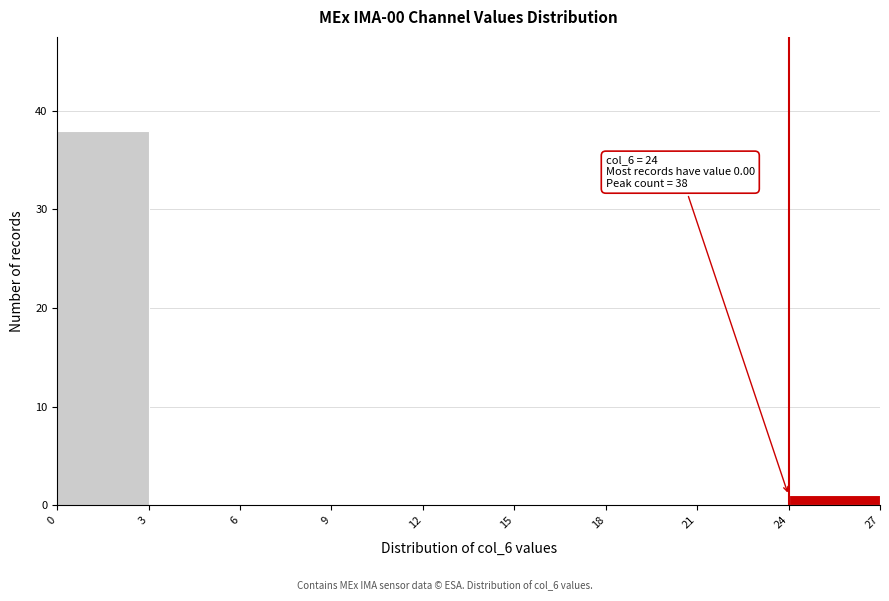

Over which range of the x-axis is the bar tallest?

0 to 3